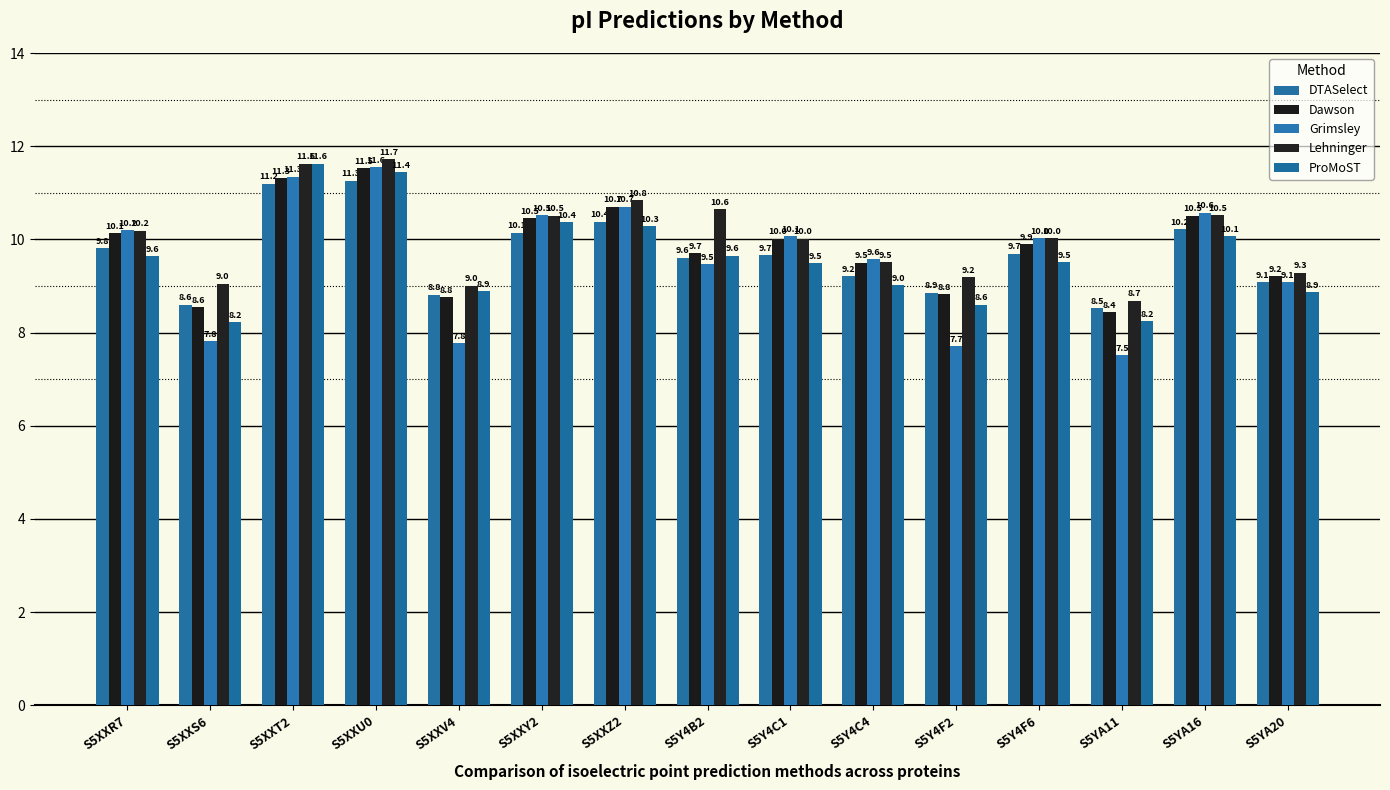

Rank the series by their maximum value, from highest to lowest.

Lehninger, ProMoST, Grimsley, Dawson, DTASelect